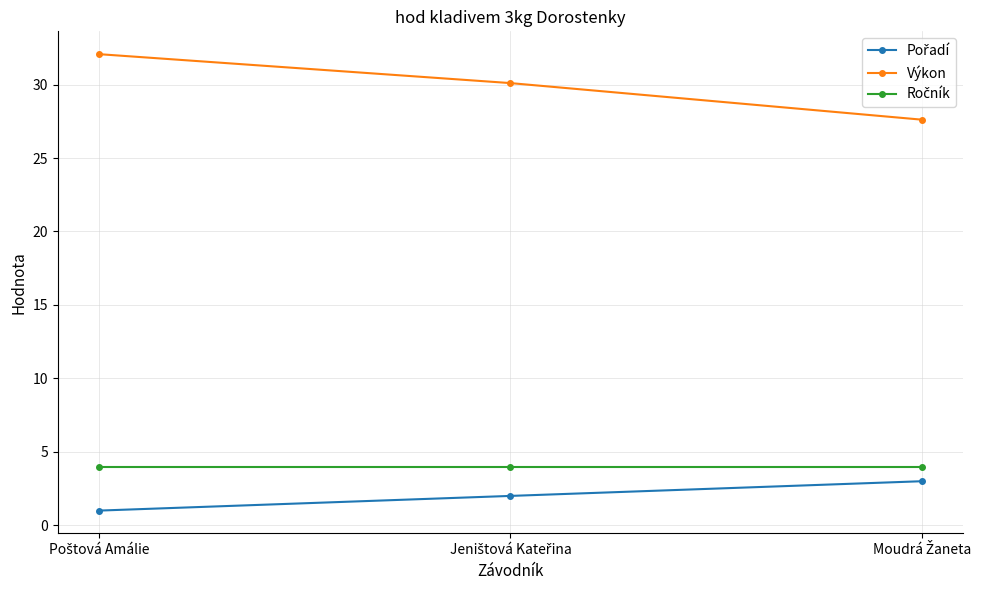

What is the maximum value shown in the chart?

32.1